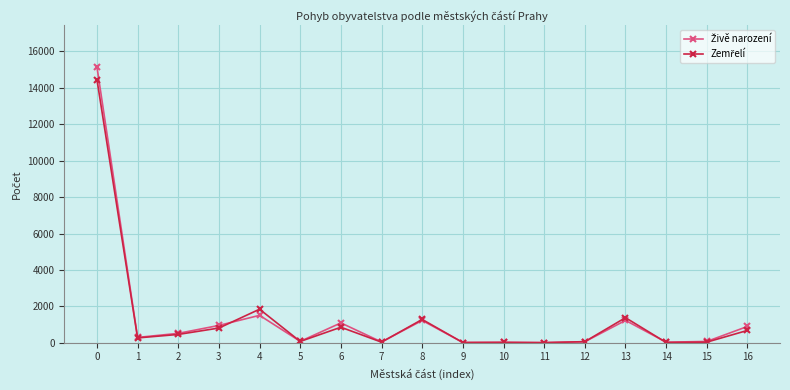

What is the maximum value shown in the chart?

15157